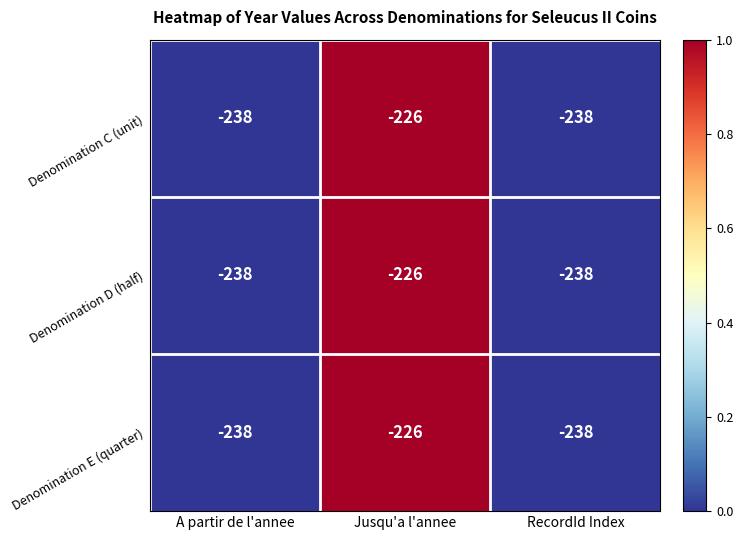

Count the number of data series in this chart.

3